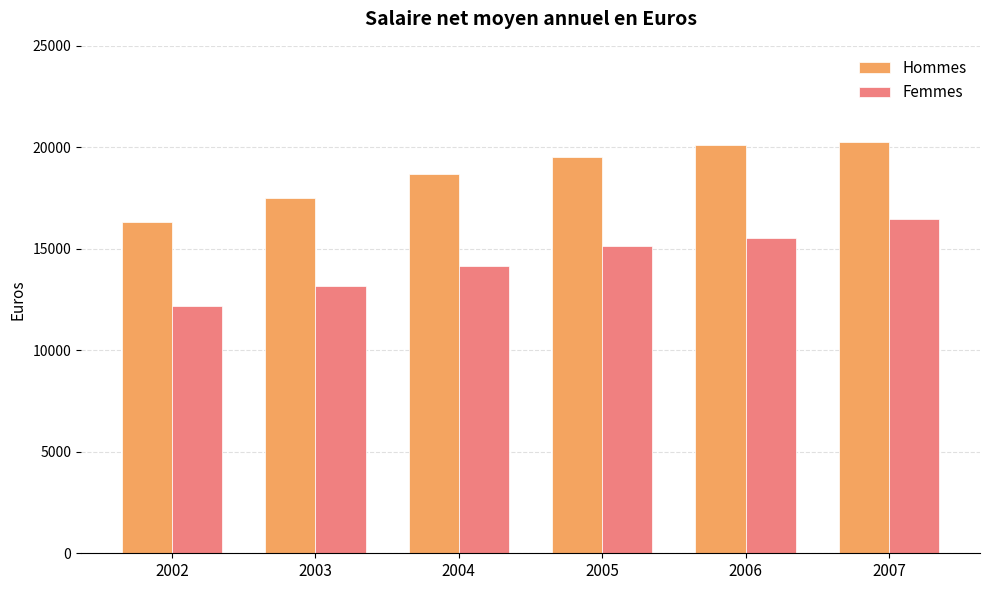

What is the total value across all series at 2002?

28500